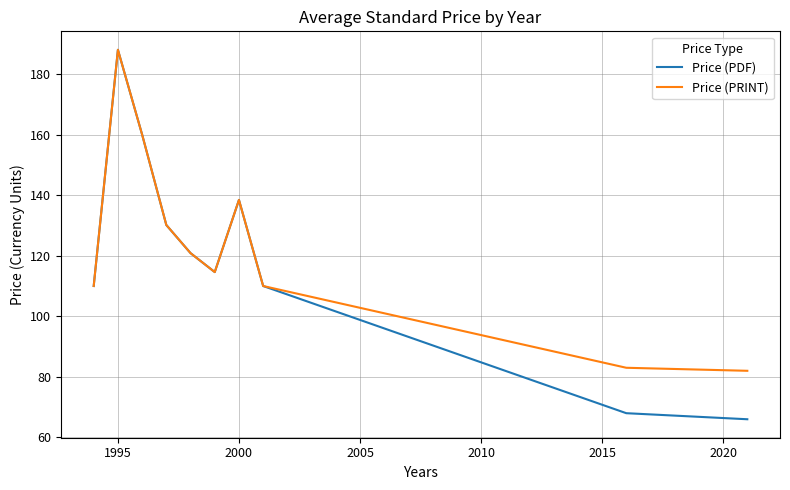

Which series has the widest spread of values?

Price (PDF)